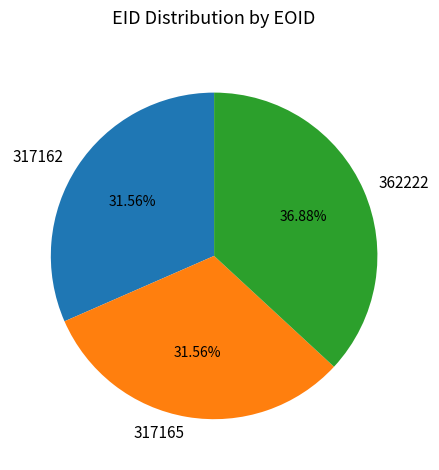

The 362222 slice represents 37% of the pie. True or false?

True